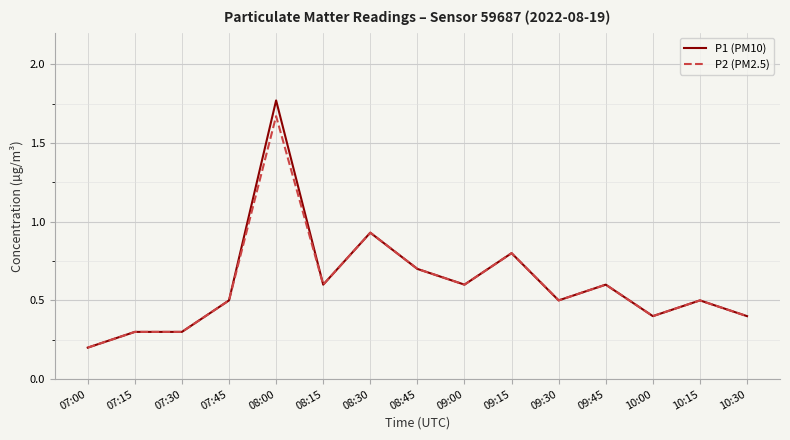

Rank the series by their maximum value, from lowest to highest.

P2 (PM2.5), P1 (PM10)